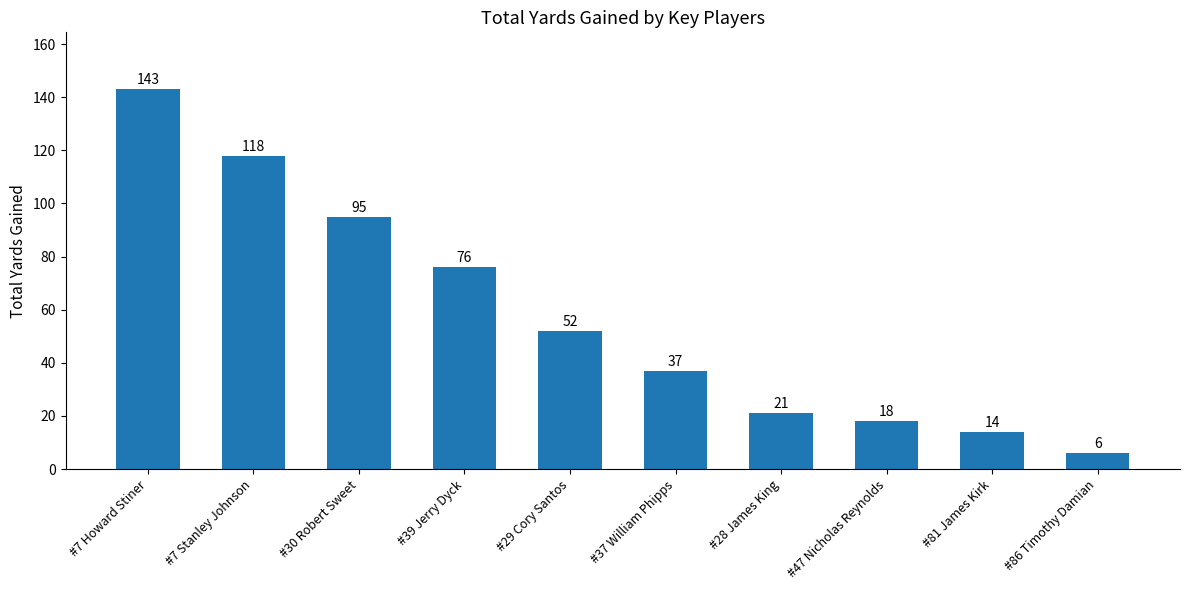

What is the difference between the values at #7 Stanley Johnson and #28 James King?

97